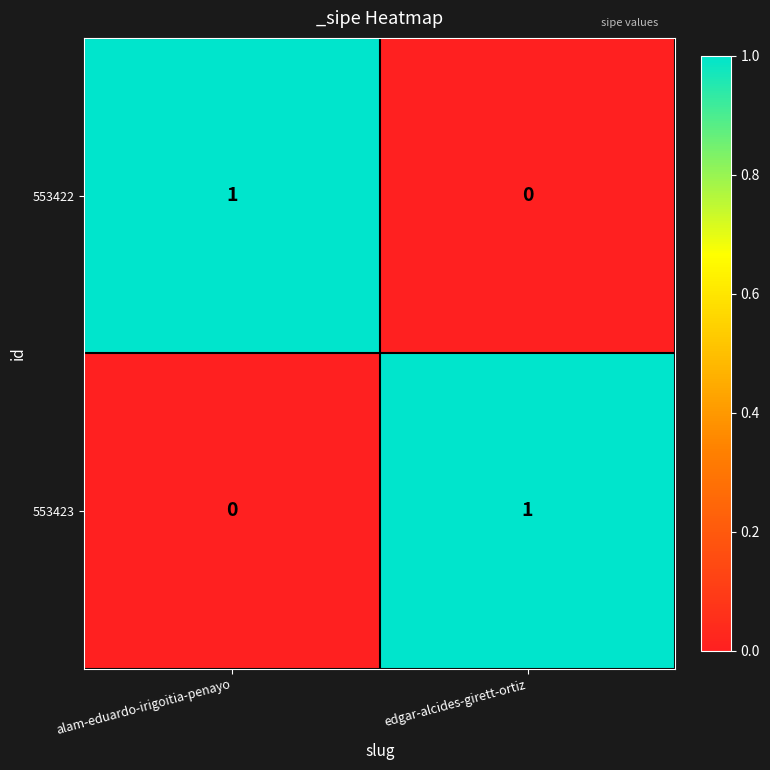

Reading right to left, extract all data points from this chart.

553422: 0	1
553423: 1	0